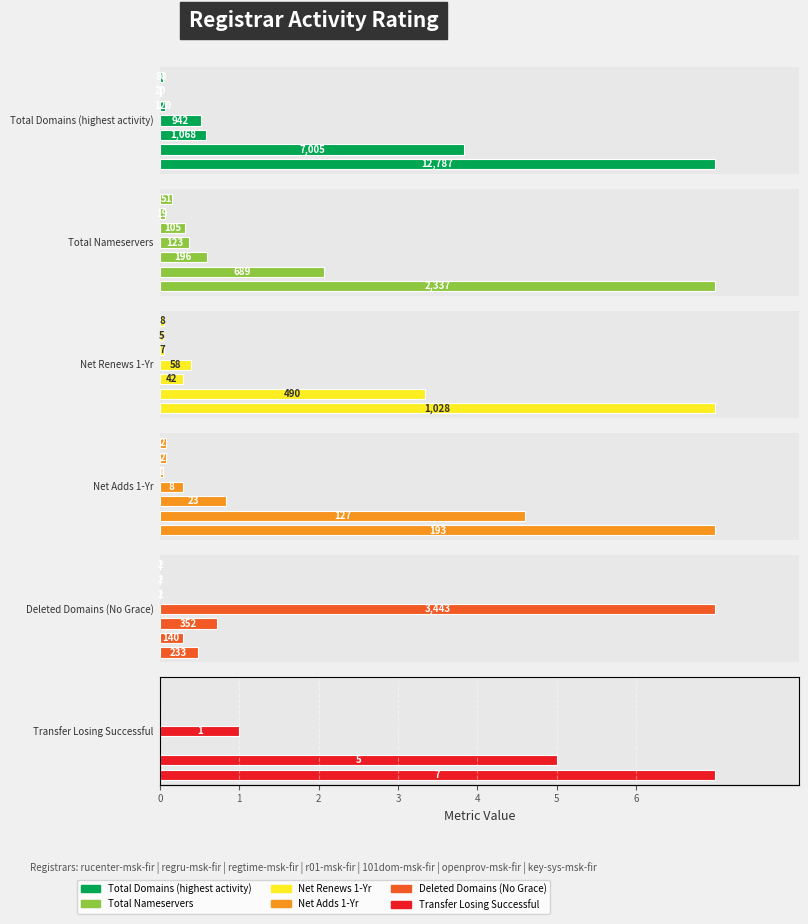

True or false: Net Renews 1-Yr has a value of 58 at 2.

False